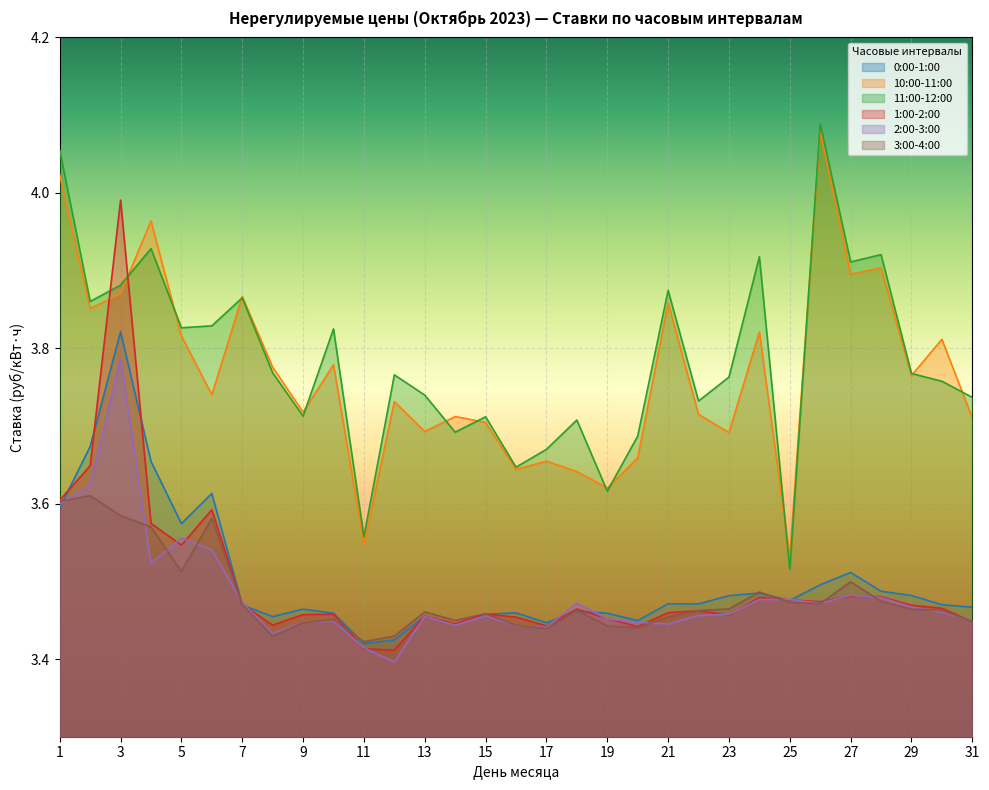

Is it true that 3:00-4:00 equals 3.5 at 15?

True